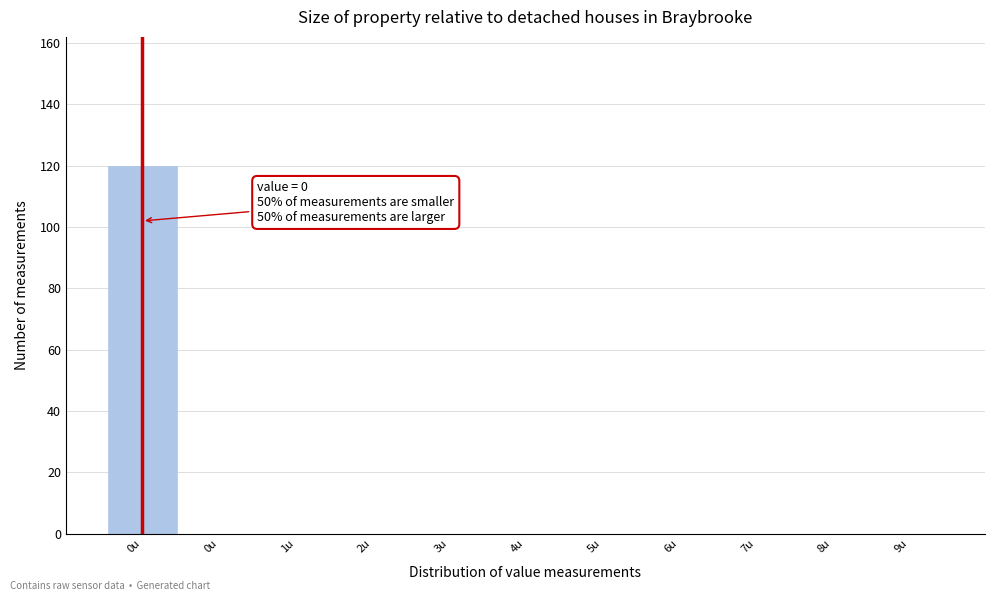

Count the number of data series in this chart.

1